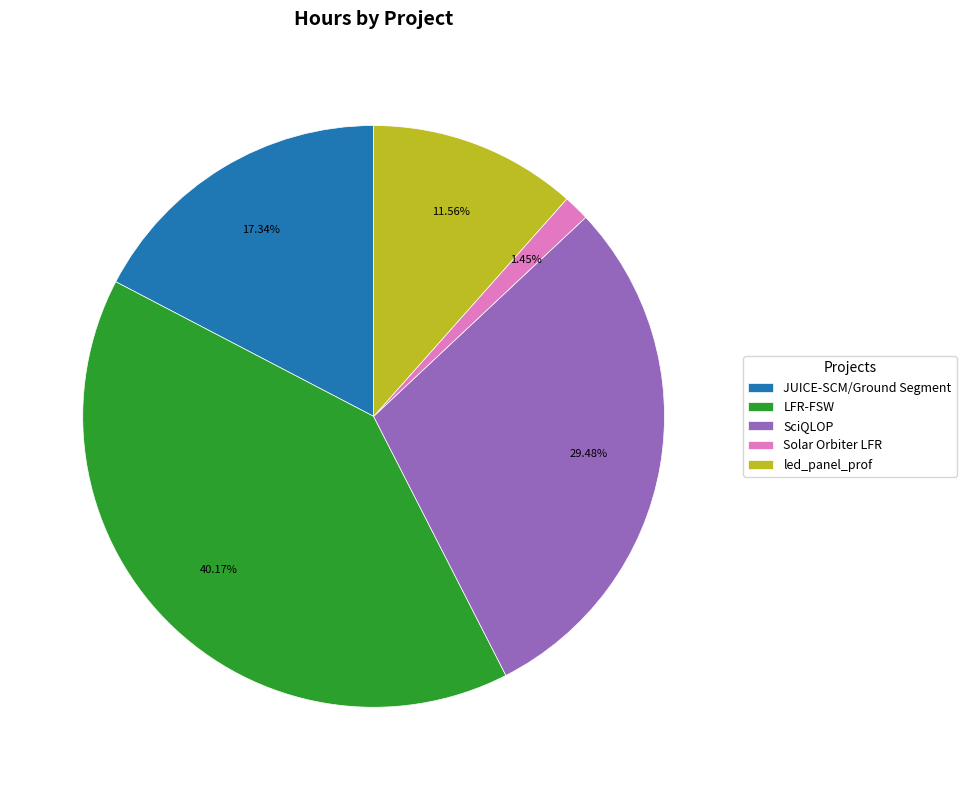

Is led_panel_prof the majority of the pie?

No